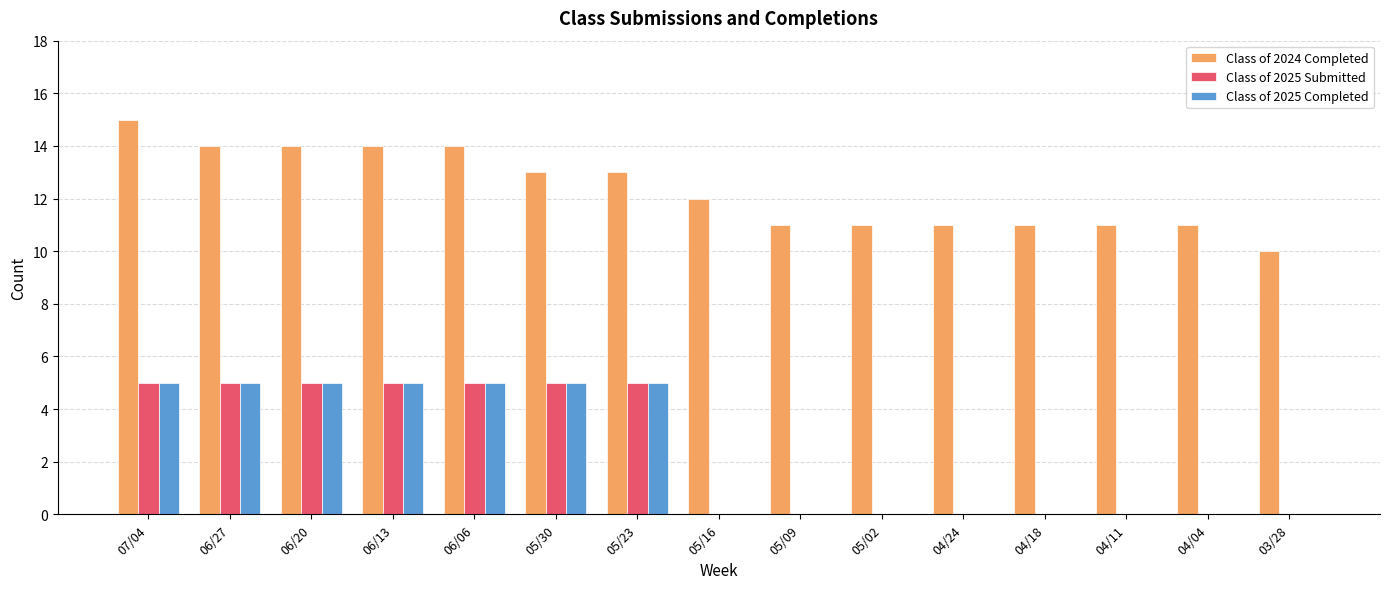

Is the value of Class of 2024 Completed at 04/18 greater than the value of Class of 2025 Submitted at 06/13?

Yes